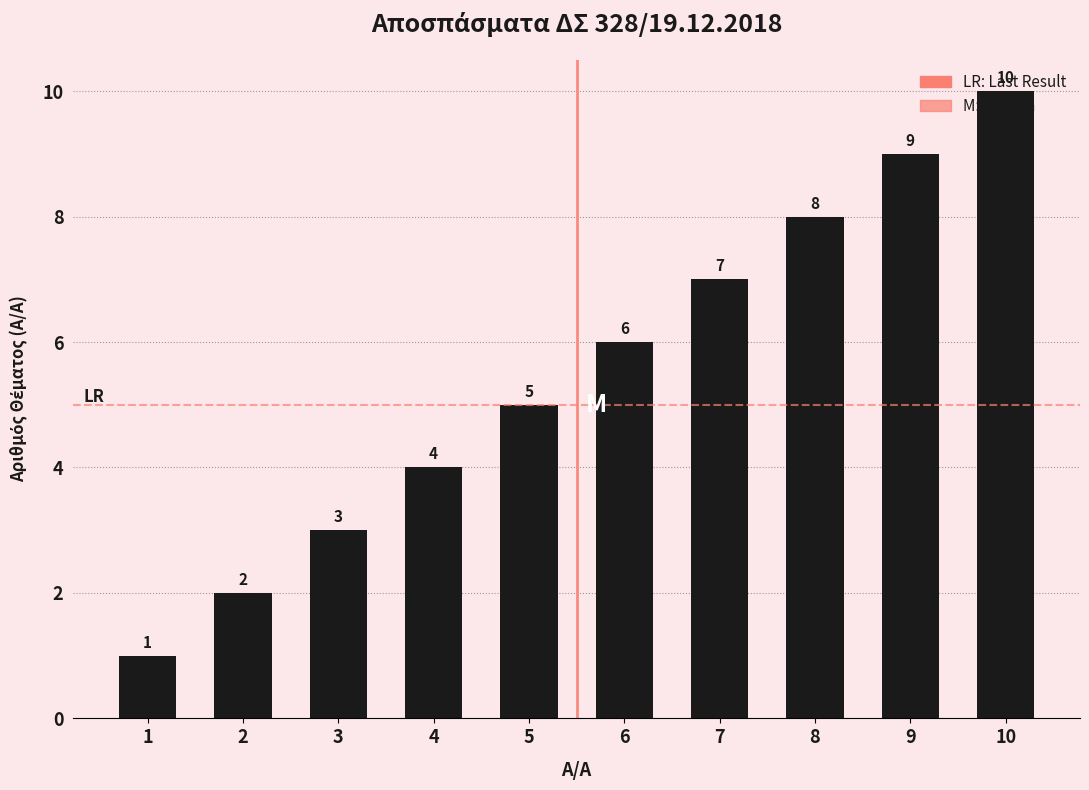

Reading right to left, list all the values displayed in this chart.

10	9	8	7	6	5	4	3	2	1